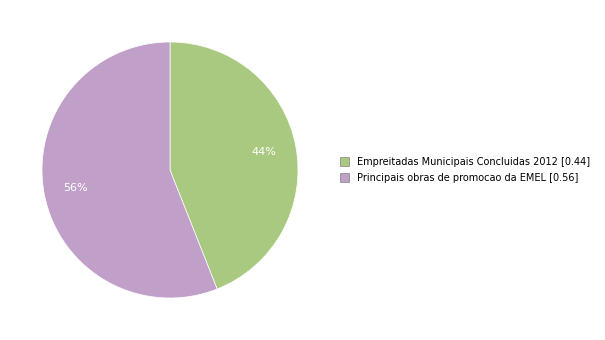

Is it true that Principais obras de promocao da EMEL is 56% of the pie?

True